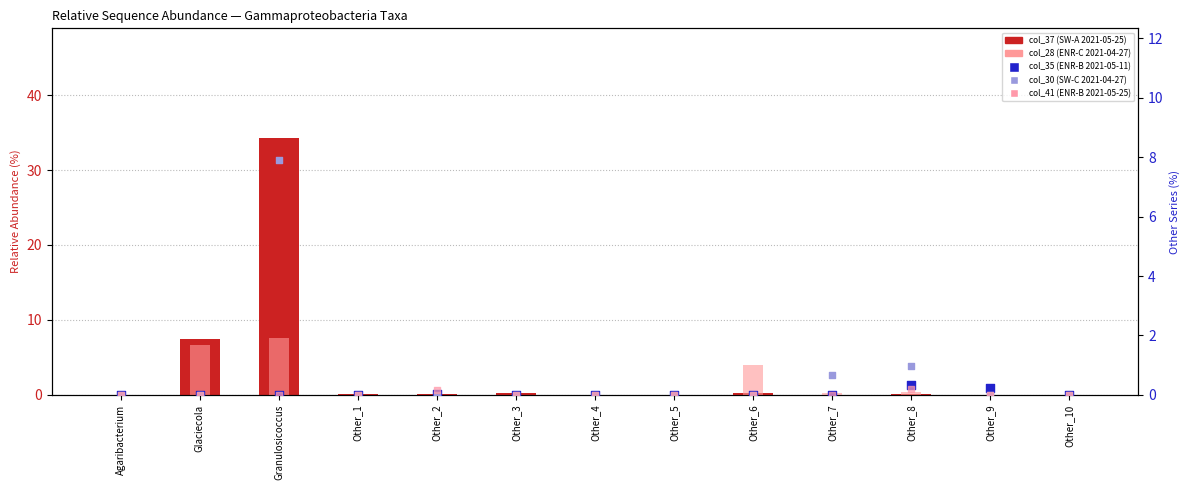

Which series contains the highest Y value?

col_37 (SW-A 2021-05-25)